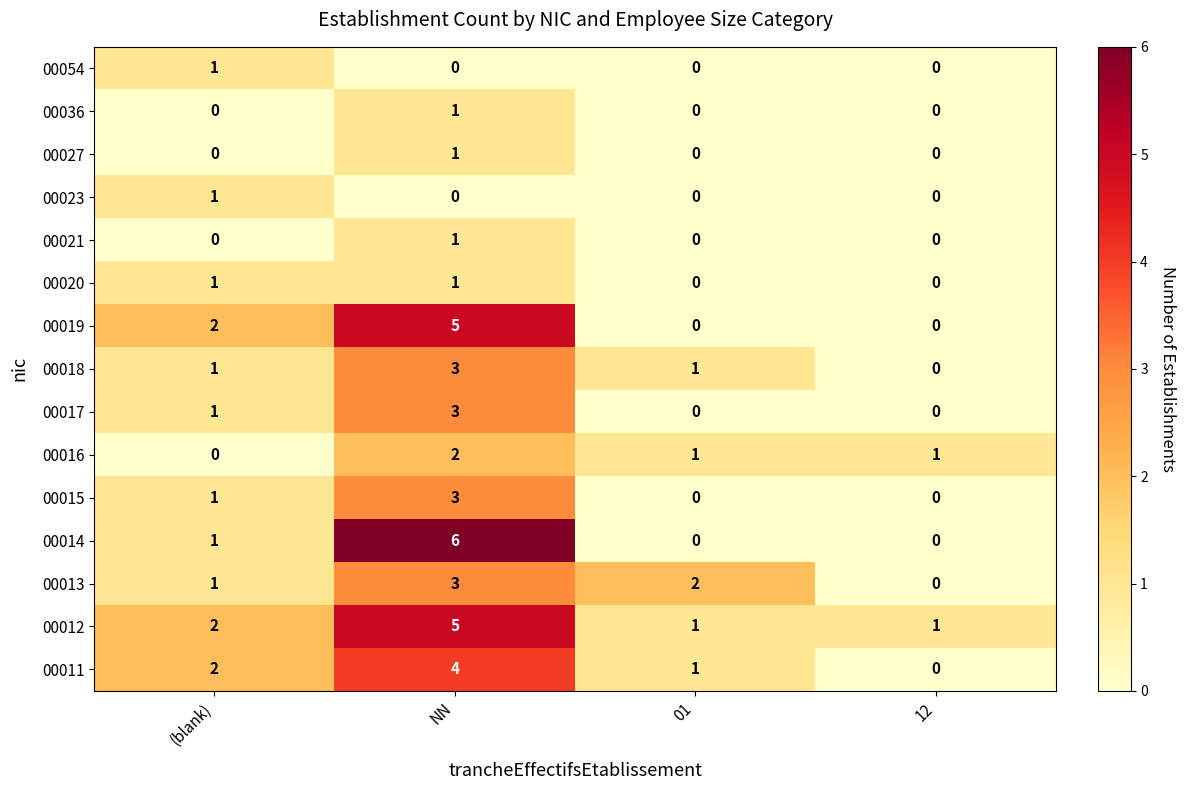

Which series has the largest total across all categories?

00012